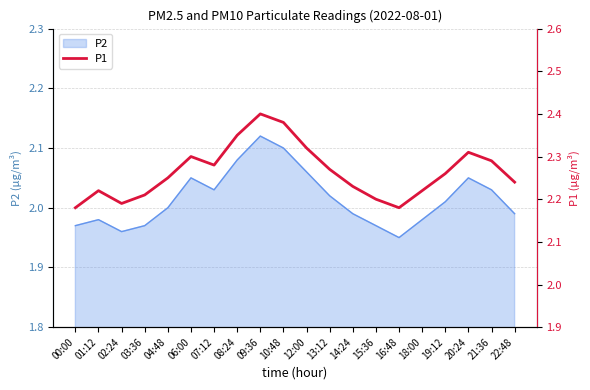

How many lines are shown in the chart?

1